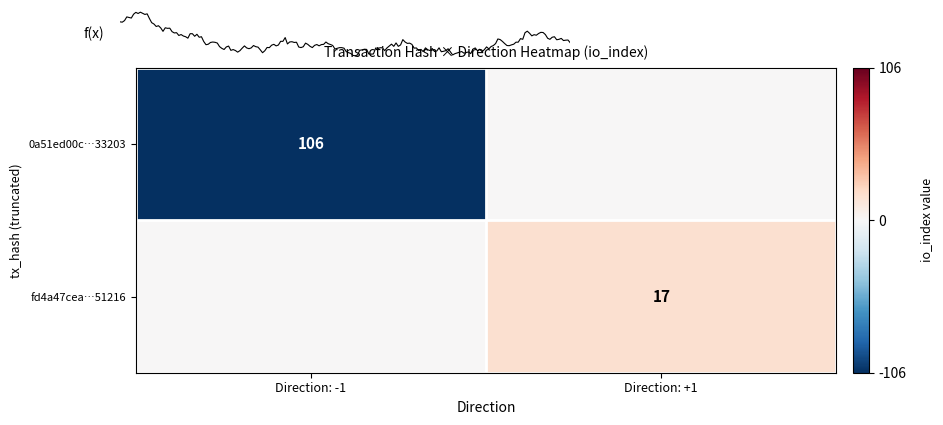

Between Direction: -1 and Direction: +1, which series saw the biggest shift?

0a51ed00c…33203